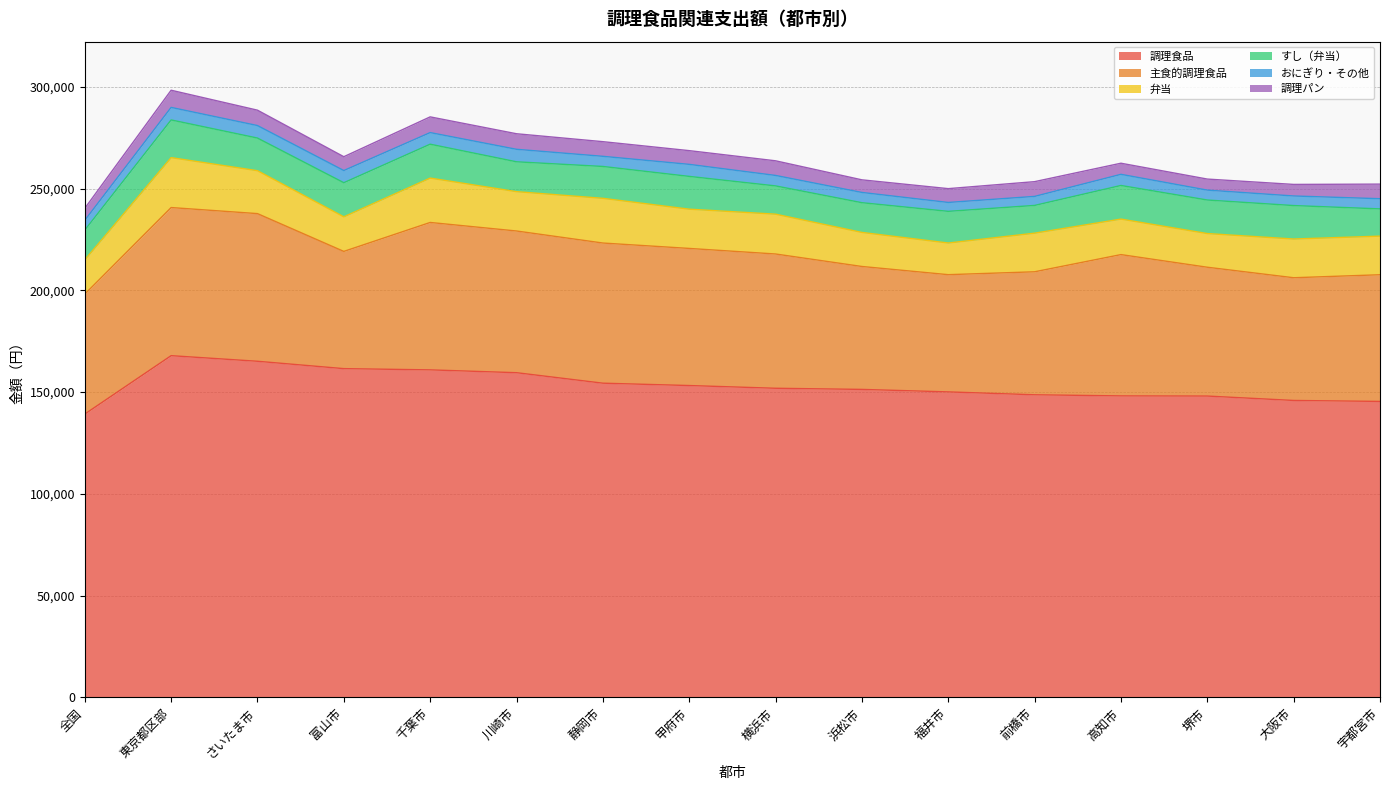

At which label does 調理パン reach its minimum?

堺市